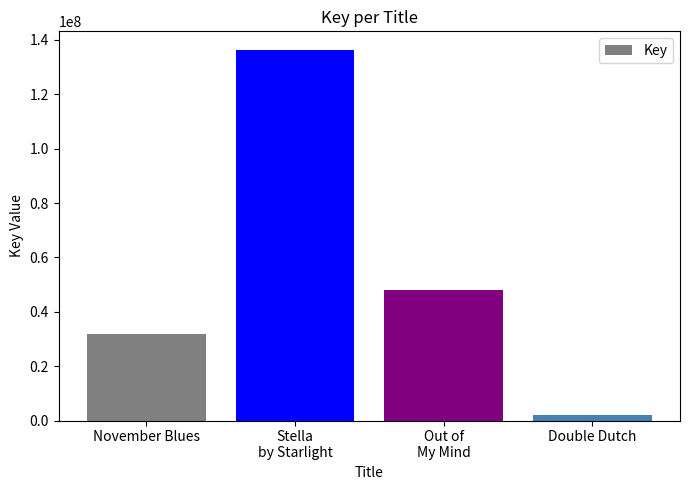

How many series are shown in this chart?

1